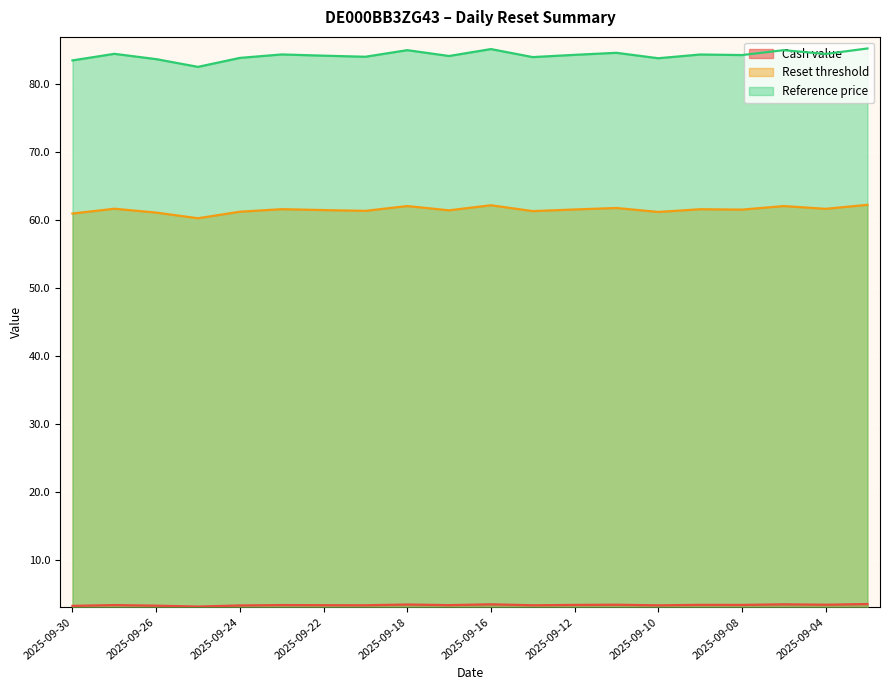

Between 2025-09-19 and 2025-09-03, which series saw the biggest shift?

Reference price